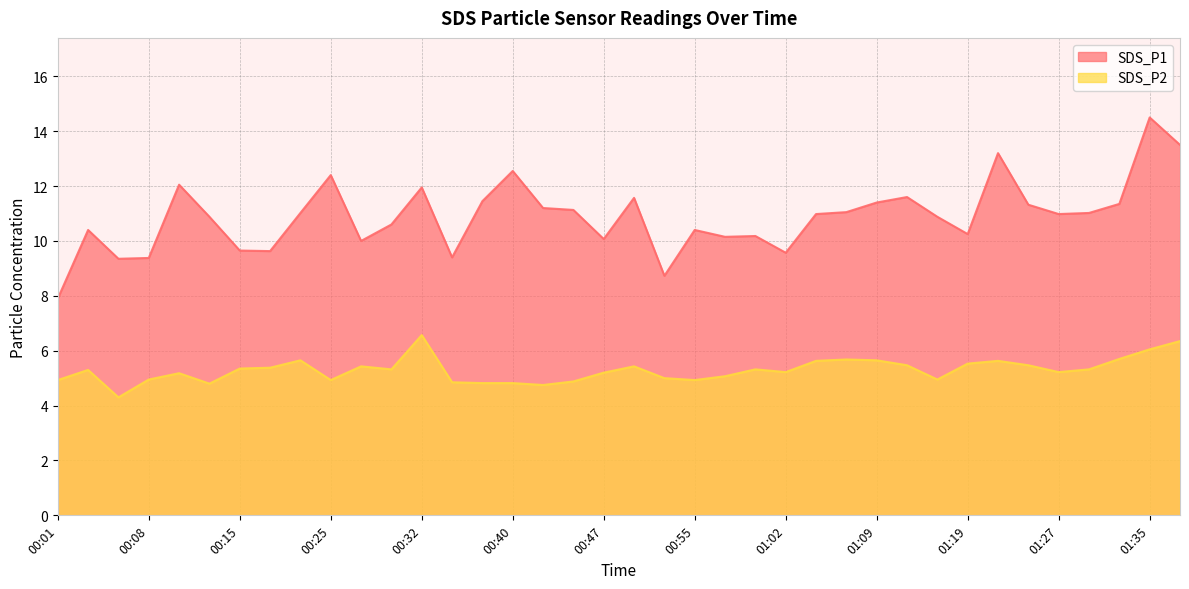

Which category has the highest value in the SDS_P1 series?

01:35